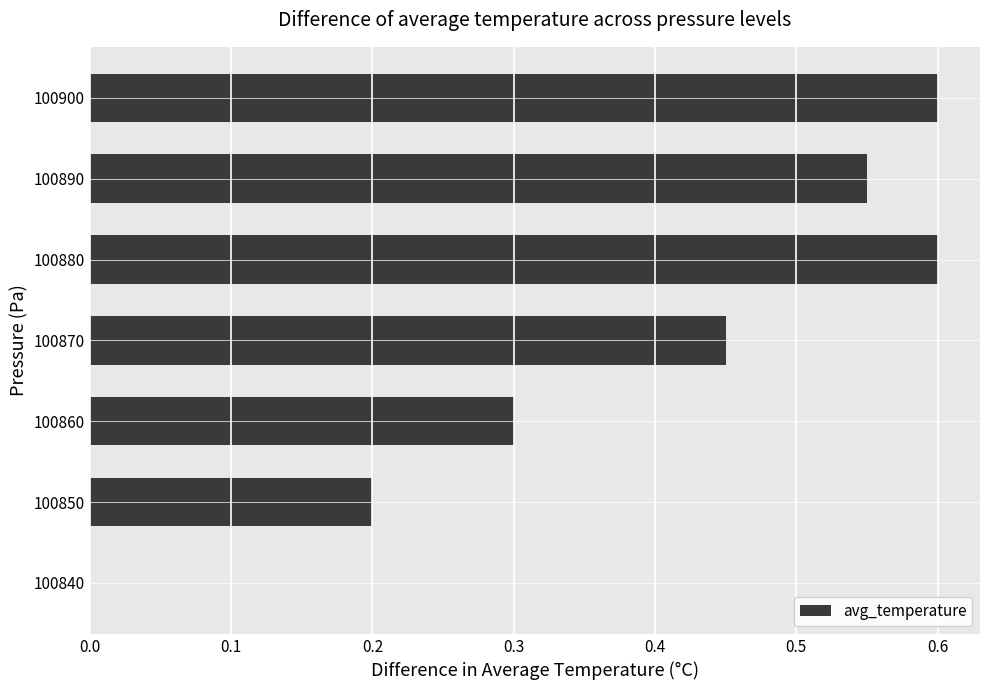

What is the sum of all values?

2.7